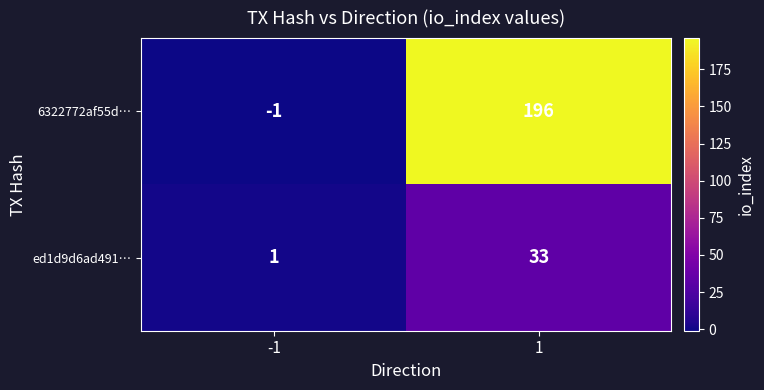

Reading left to right, list all the values displayed in this chart.

6322772af55d…: -1	196
ed1d9d6ad491…: 1	33